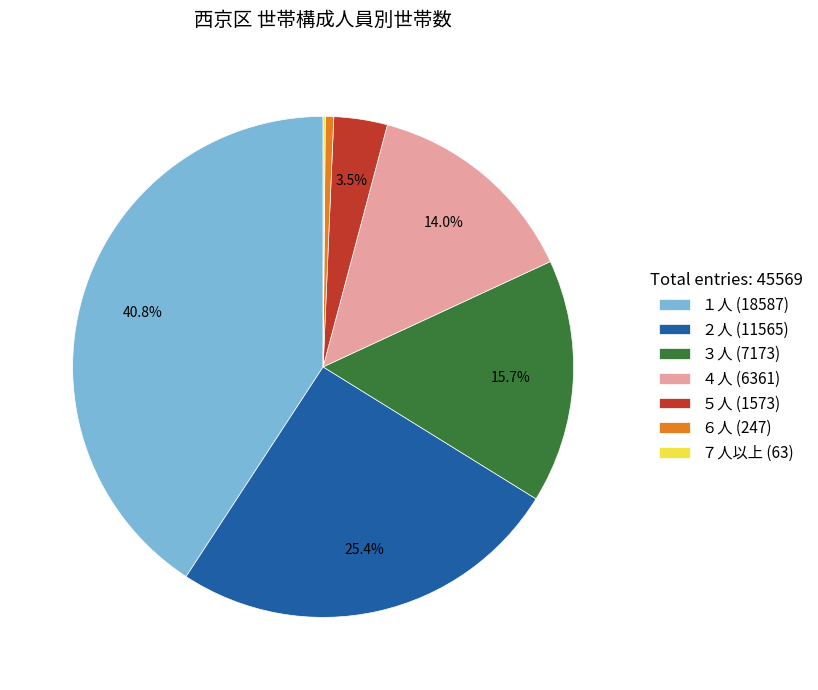

Does １人 (18587) represent more than half of the total?

No